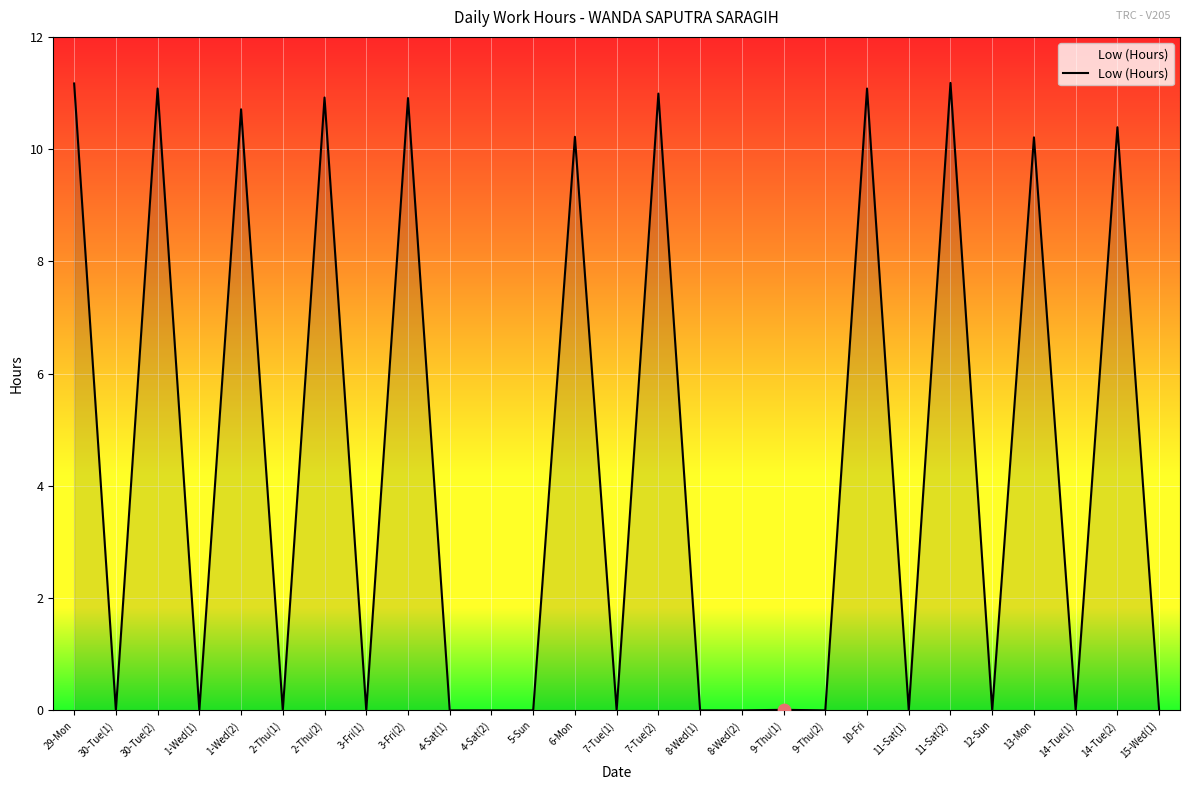

What is the change in value from 29-Mon to 8-Wed(2)?

-11.2